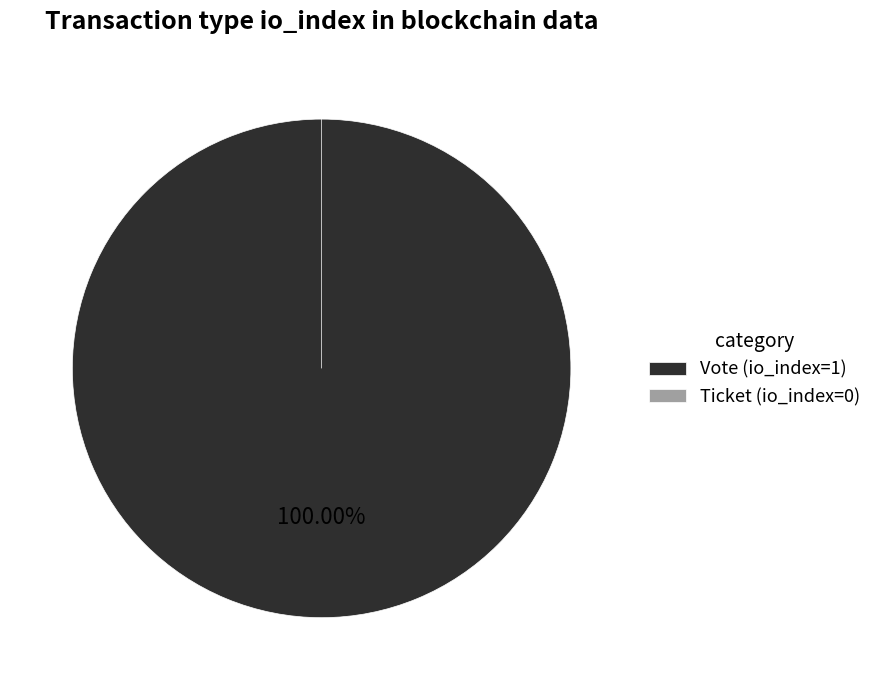

To the nearest percent, what is the combined percentage of Vote (io_index=1) and Ticket (io_index=0)?

100%